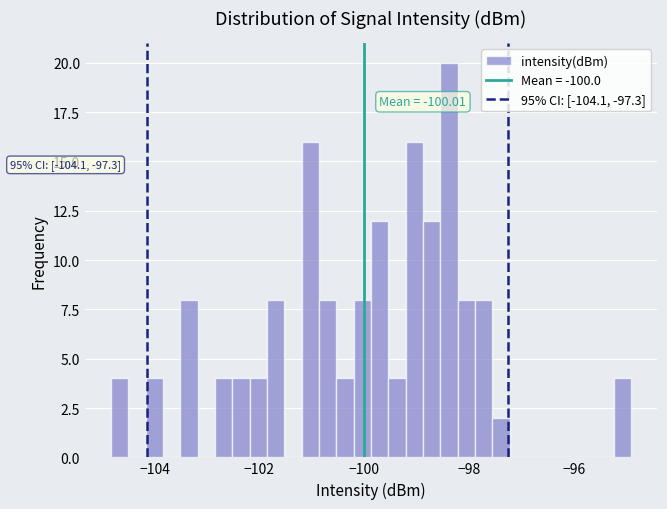

Around what value on the x-axis is the tallest bar? Give the approximate position of its centre, as read against the axis.

-98.4